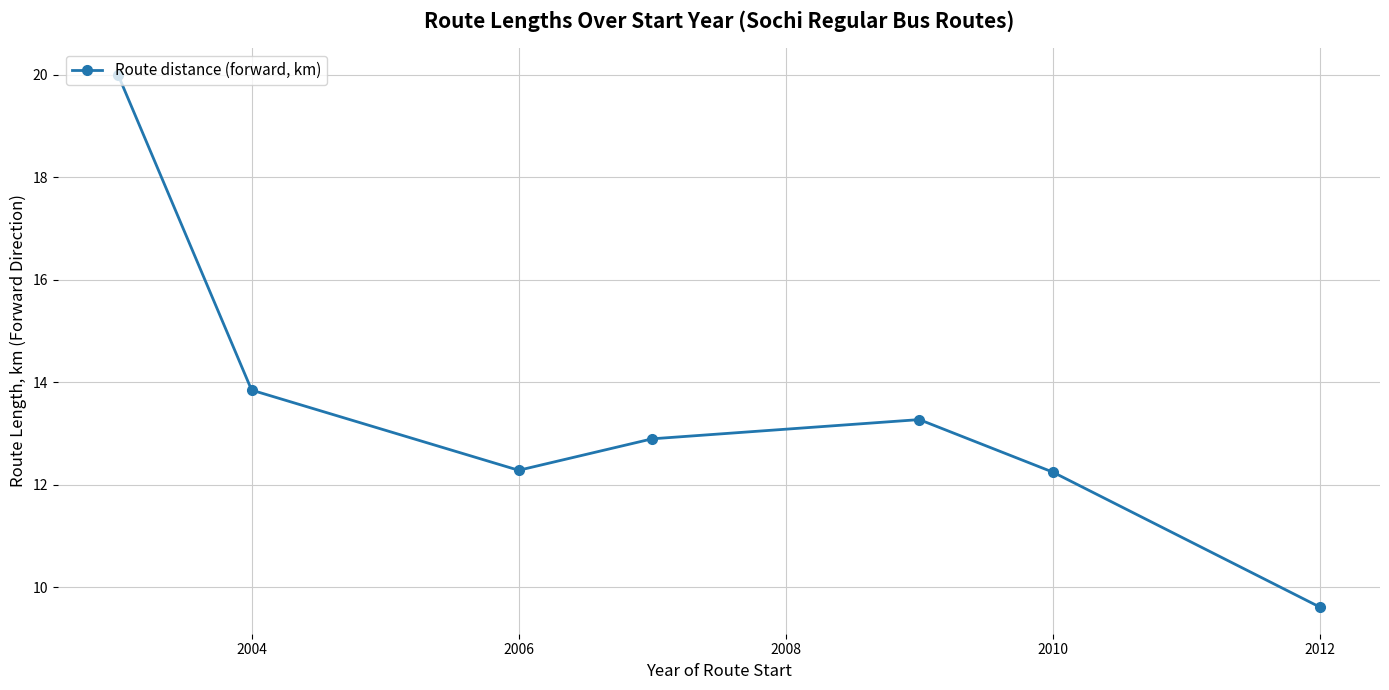

What is the difference between the second highest and minimum values?

4.2